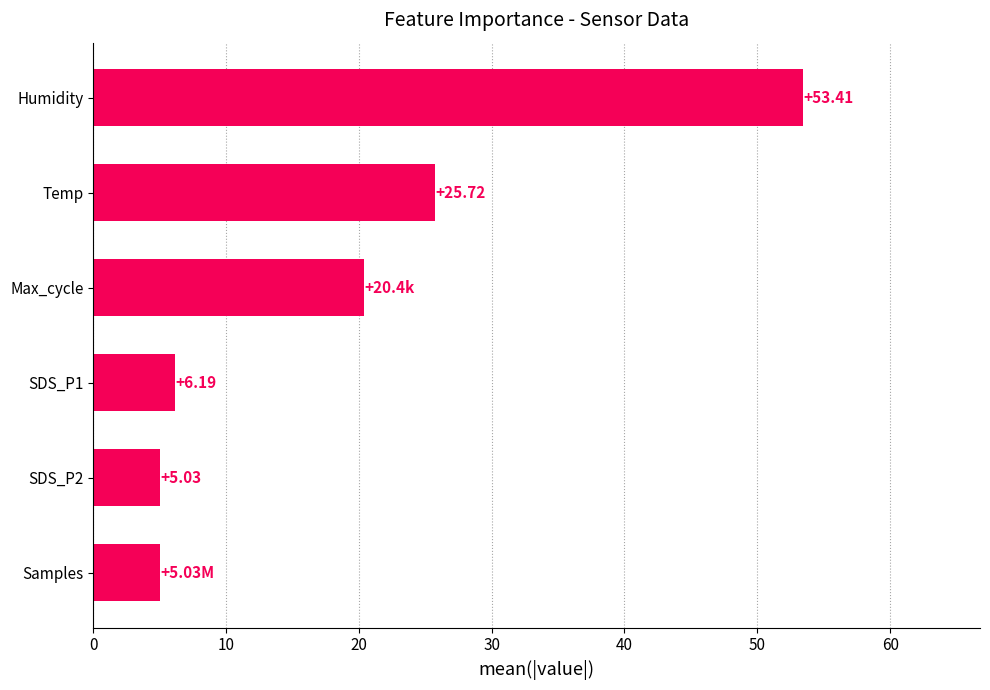

What is the change in value from SDS_P2 to Max_cycle?

+15.4